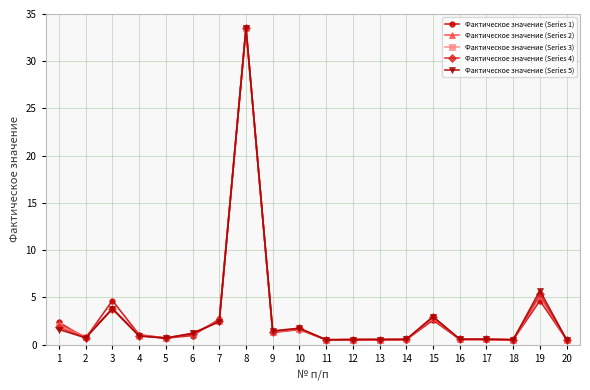

Is this an area chart (filled region under the line)?

No